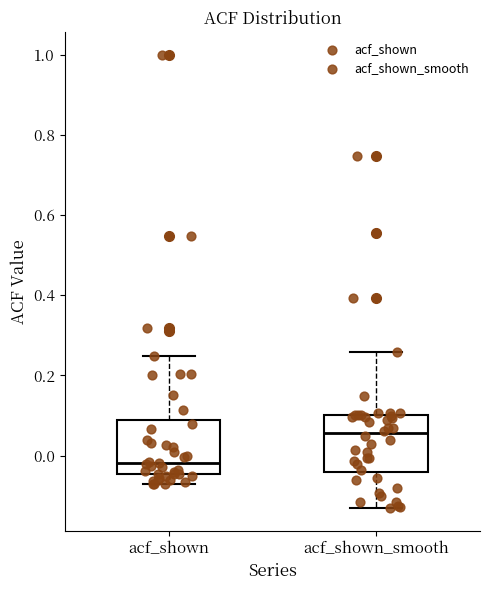

Reading left to right, read every box against the y-axis: the position of its median line, the range the box covers, and the ends of its whiskers. The values are not printed on the chart, so give them approximately, as read against the axis.

acf_shown: median -0.02, box -0.04 to 0.08, whiskers -0.08 to 0.24
acf_shown_smooth: median 0.06, box -0.04 to 0.10, whiskers -0.14 to 0.26